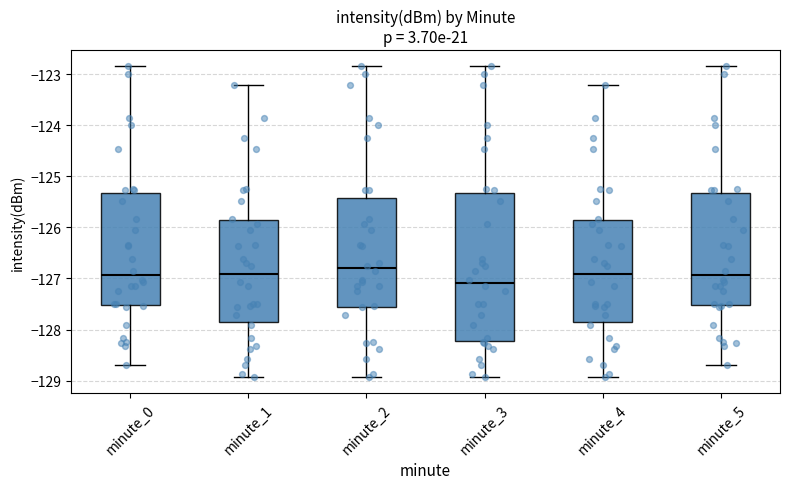

Comparing the boxes themselves (not the whiskers), which one is the tallest?

minute_3